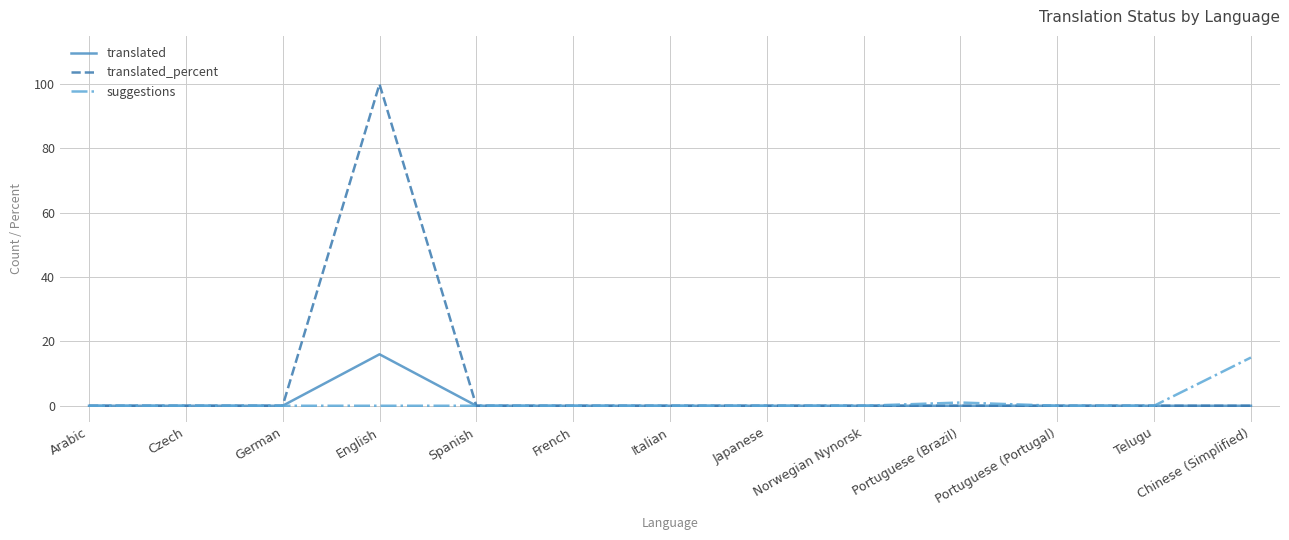

Which series has the largest total across all categories?

translated_percent